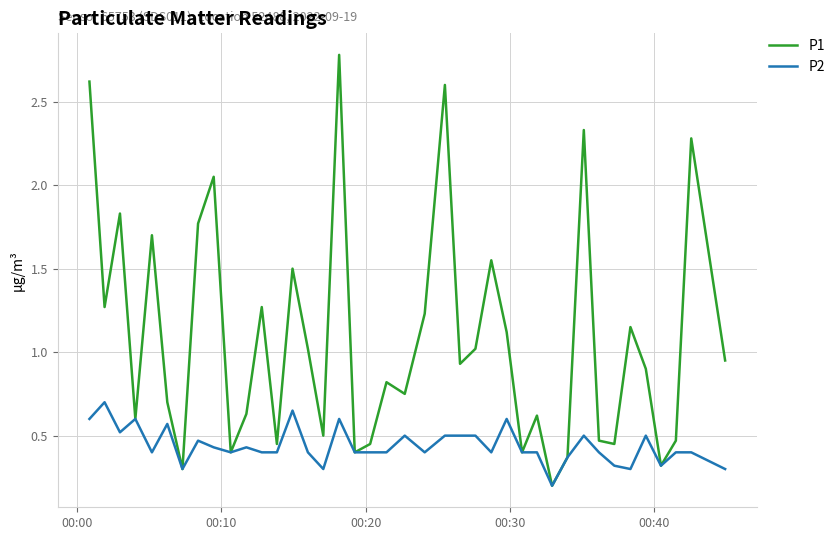

Which series has the widest spread of values?

P1